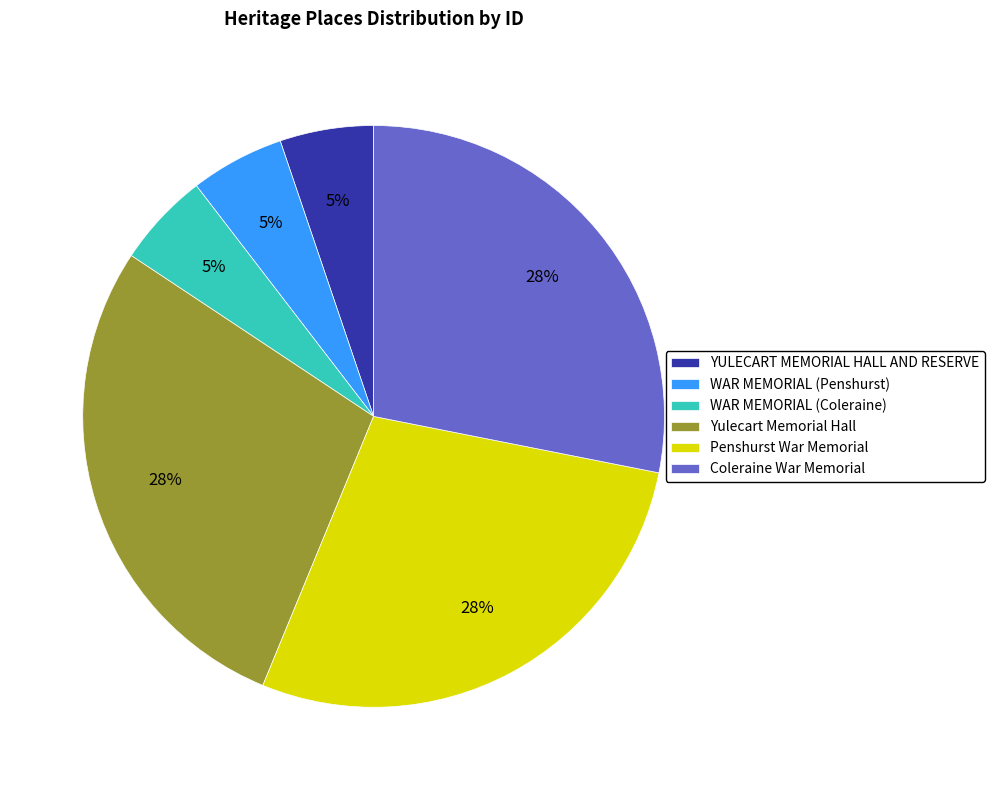

Is the sum of Penshurst War Memorial and WAR MEMORIAL (Penshurst) greater than half?

No